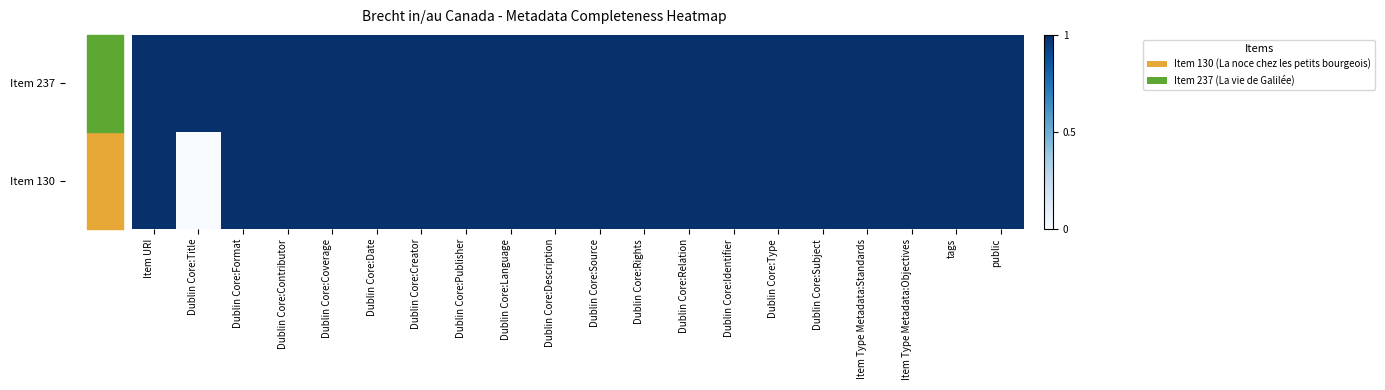

At how many categories does at least one series exceed 0?

20